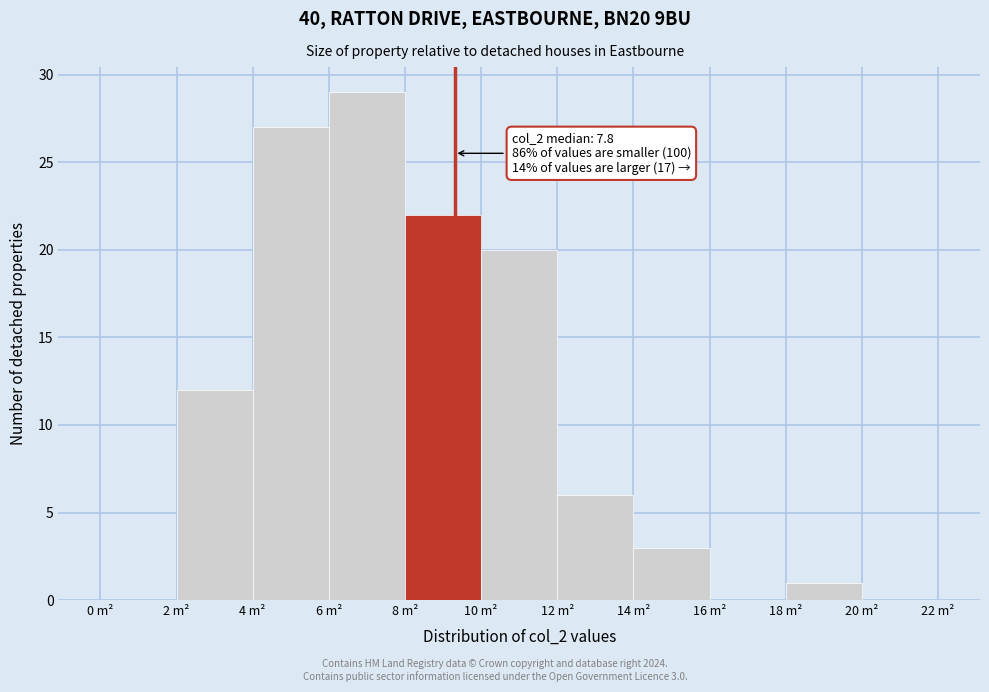

Over which range of the x-axis is the bar tallest?

6 to 8